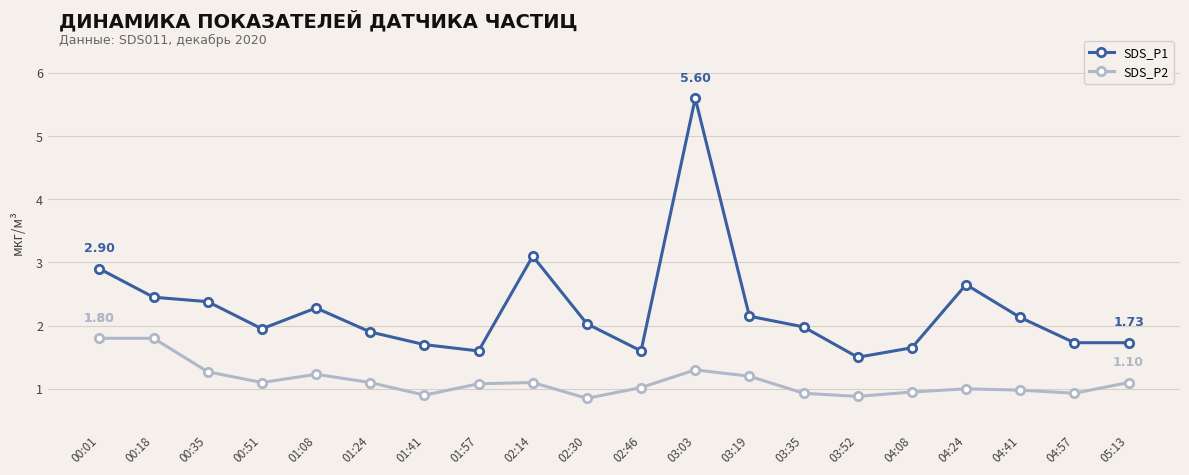

At which label does SDS_P2 first exceed 1?

00:01